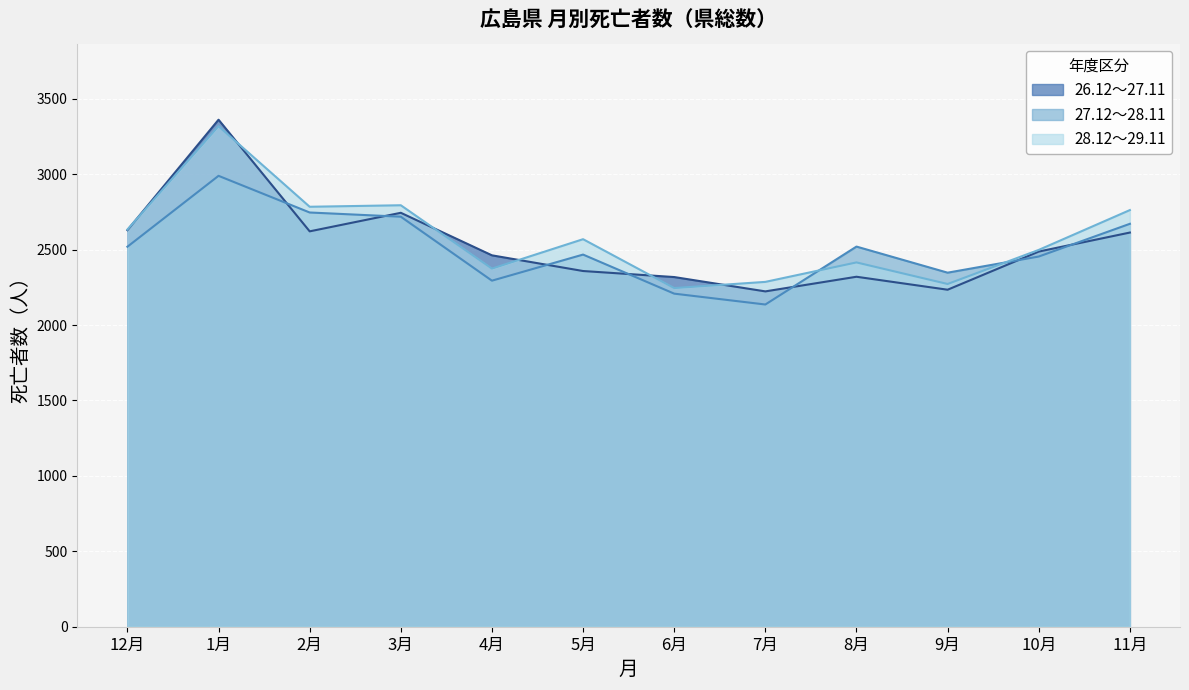

What is the approximate value of 26.12～27.11 at 10月, to the nearest 50?

2500